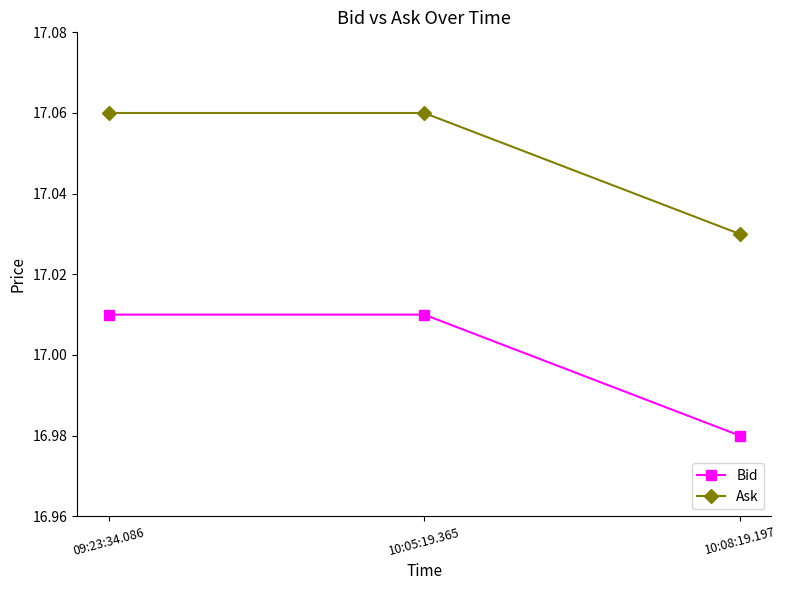

At which label does Bid reach its minimum?

10:08:19.197